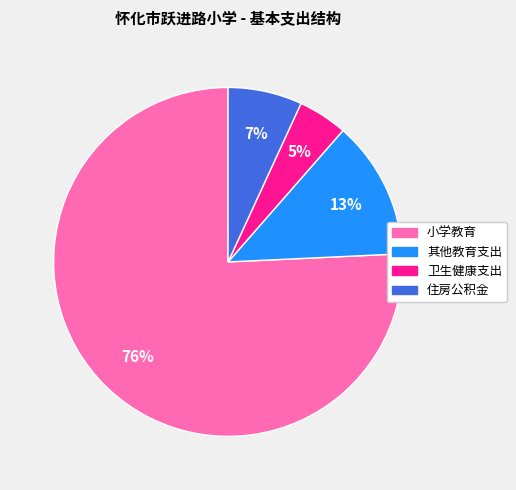

Is it true that 其他教育支出 is 13% of the pie?

True